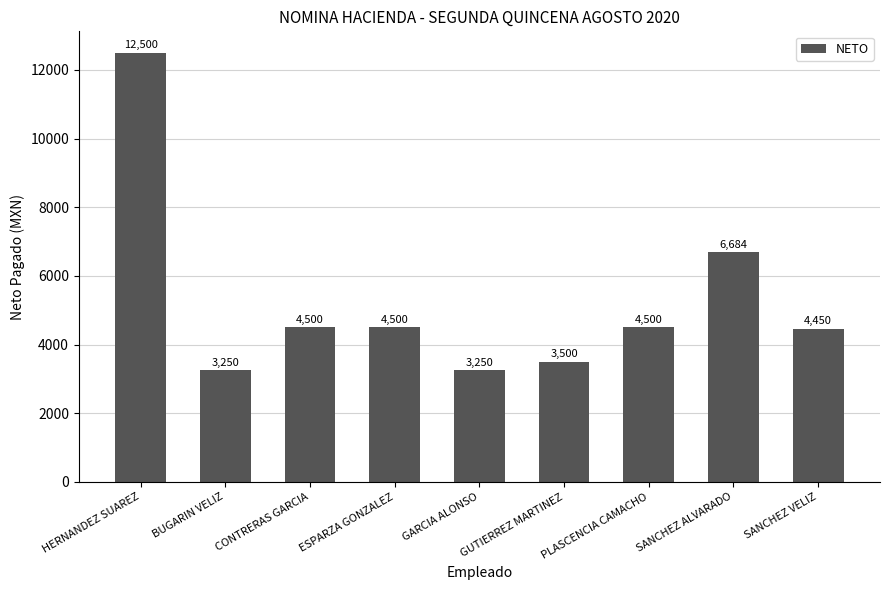

Approximately how many times larger is the value at GUTIERREZ MARTINEZ compared to BUGARIN VELIZ?

1.1